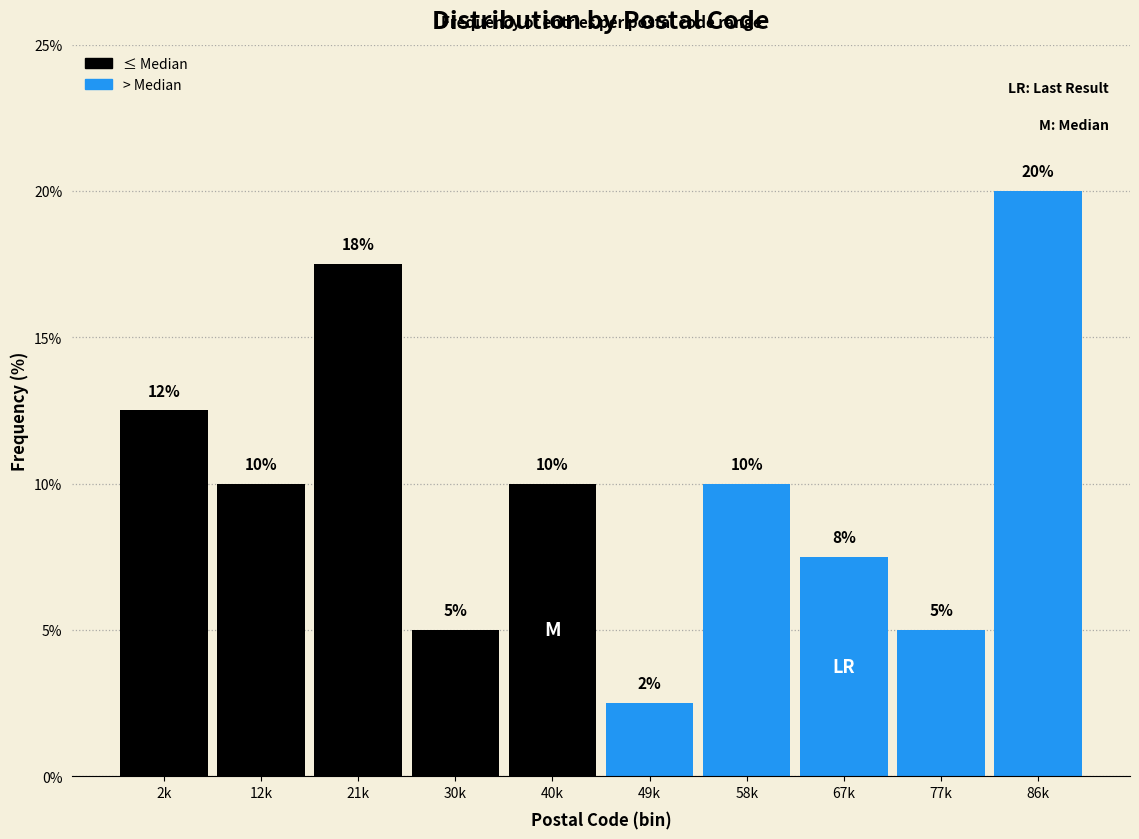

What is the ratio of the value at 12k to the value at 40k?

1.0